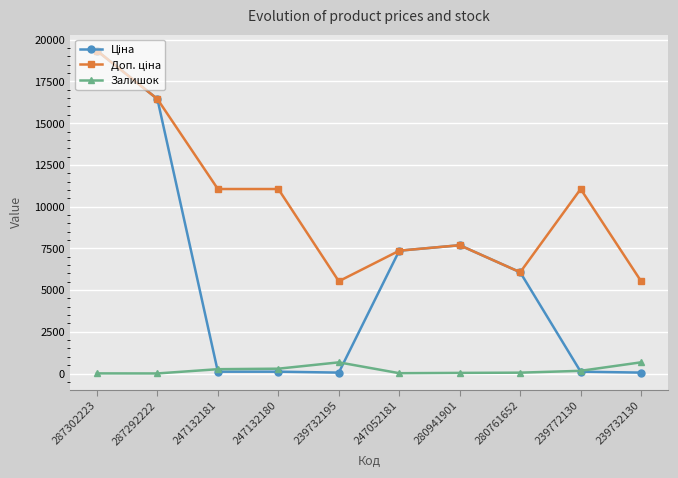

What position from the right is 280761652?

3